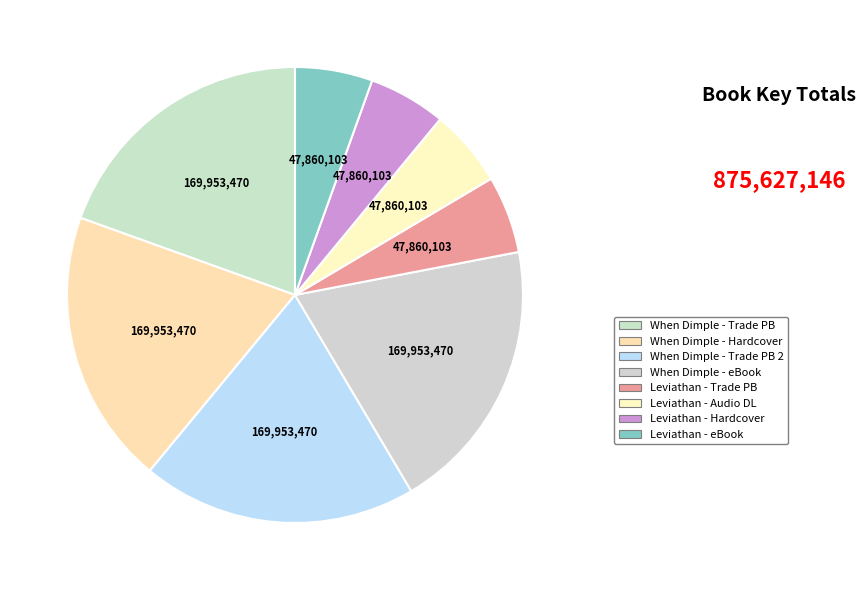

Is there any slice that represents more than half of the pie?

No